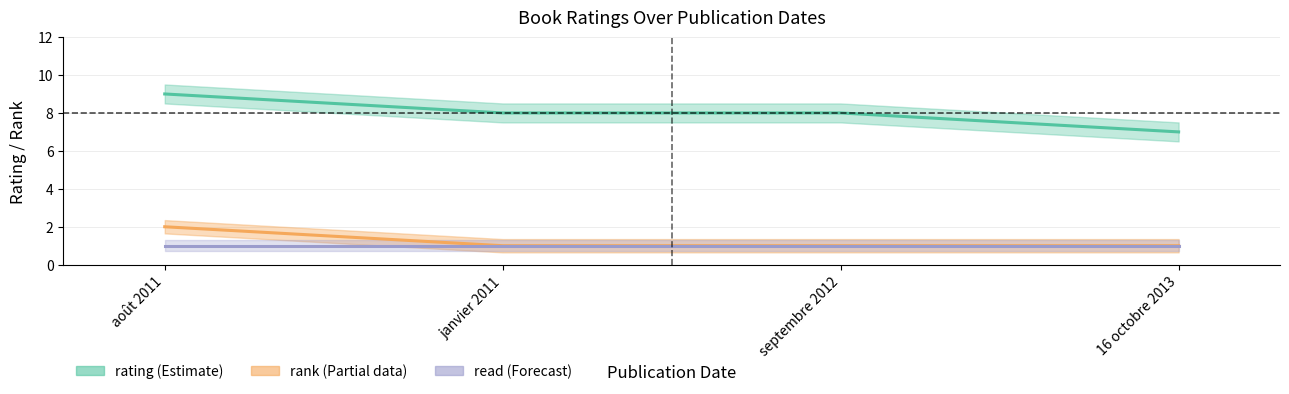

Between août 2011 and 16 octobre 2013, which is larger?

août 2011